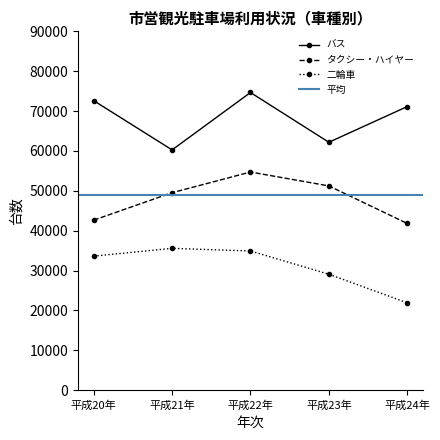

What position from the right is 平成20年?

5